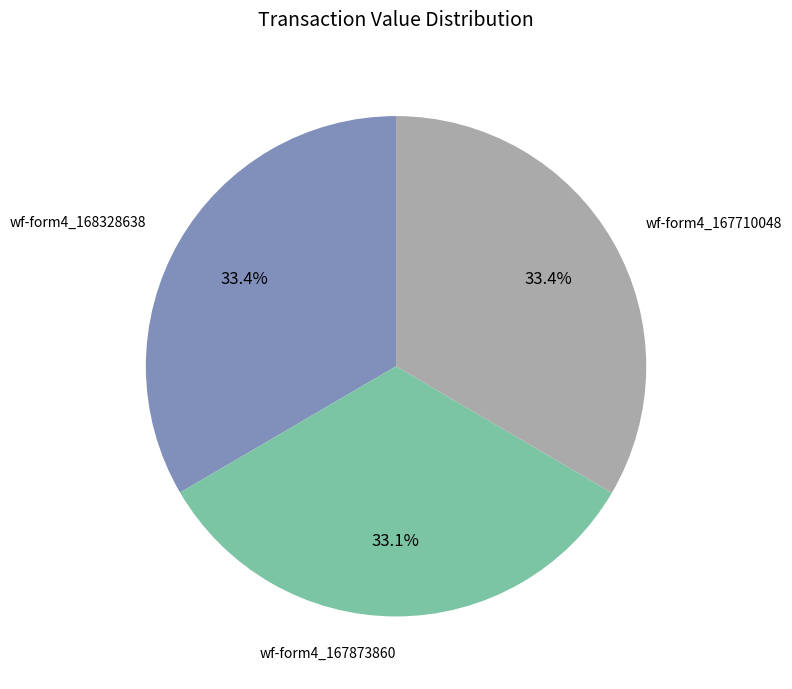

Does any single category account for the majority?

No